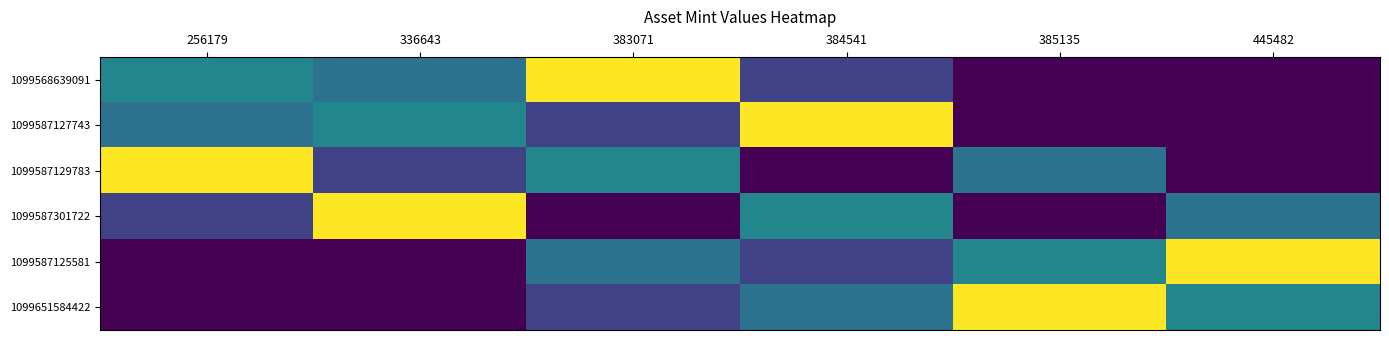

What is the spread (max minus min) of values at 383071?

6864